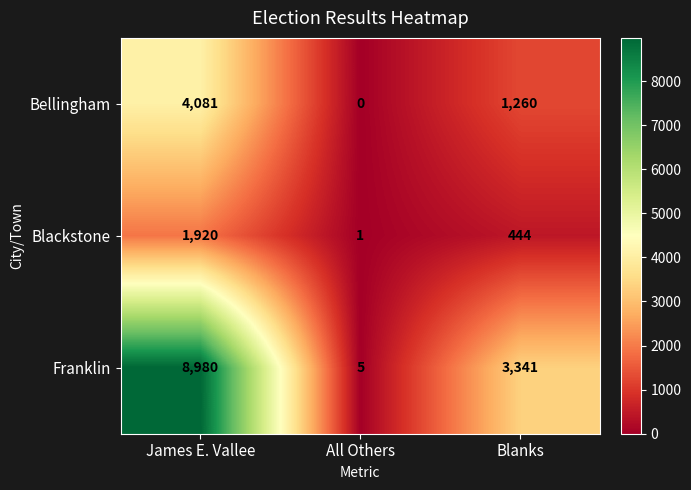

What is the average value of the Blackstone series?

788